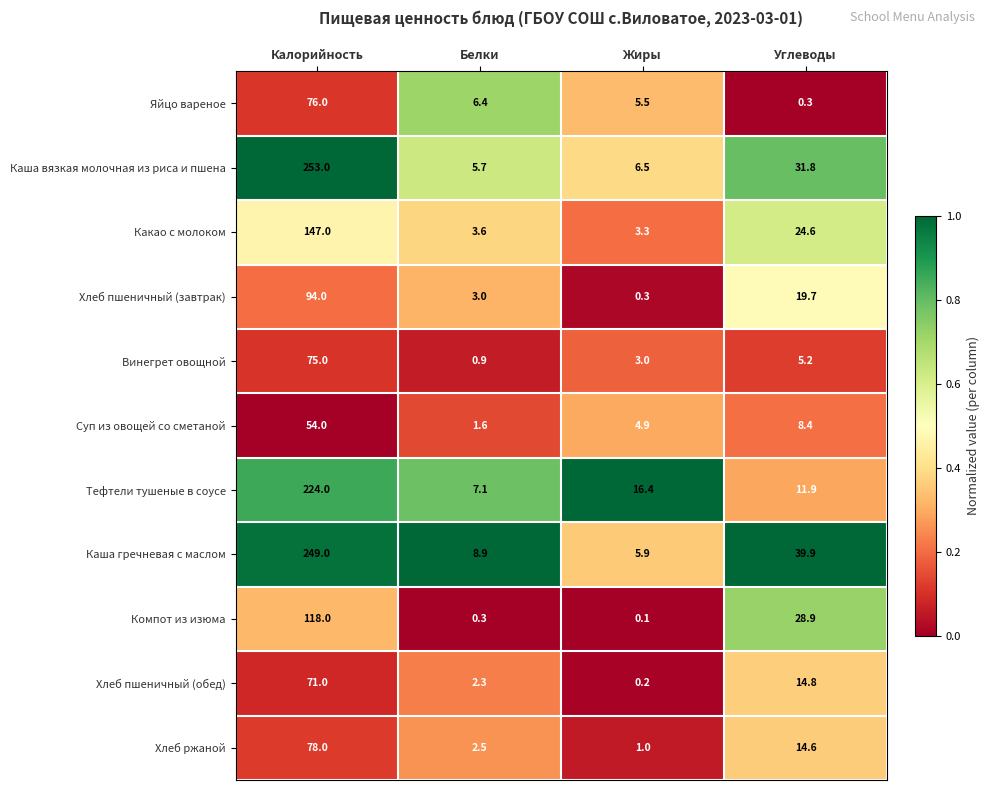

What is the sum of all Каша вязкая молочная из риса и пшена values?

297.0